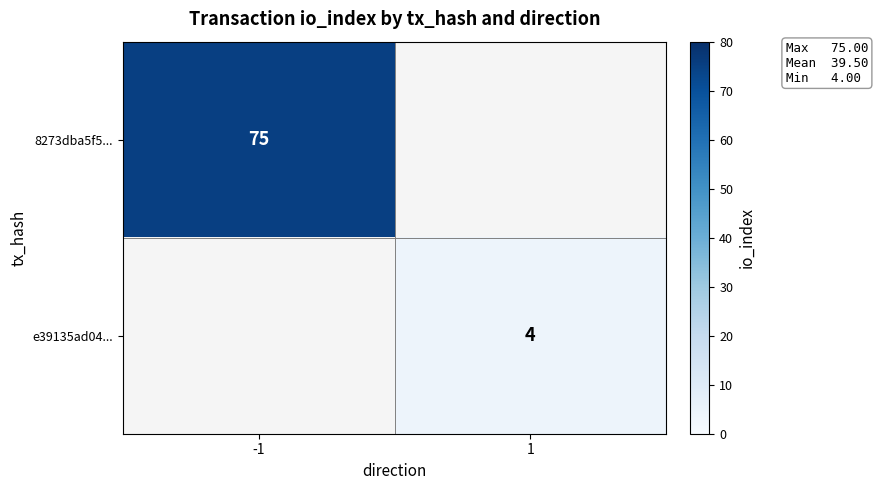

What is the smallest value displayed?

4.0